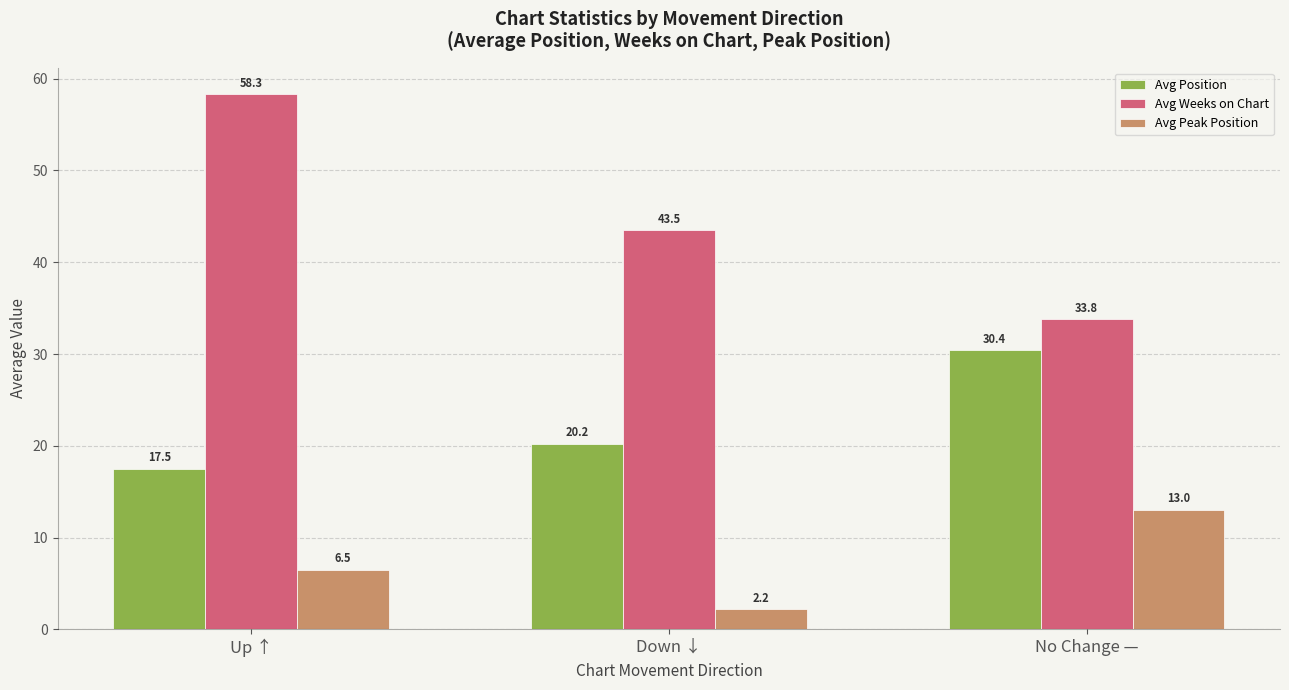

True or false: Avg Peak Position has a value of 8.8 at Up ↑.

False